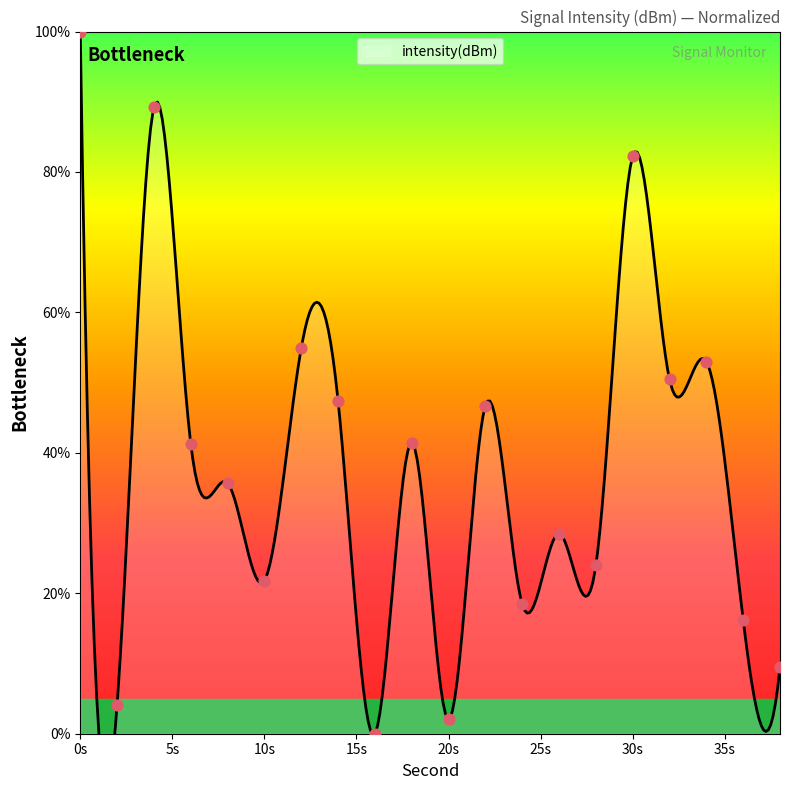

Approximately how many times larger is the value at 6 compared to 34?

0.8